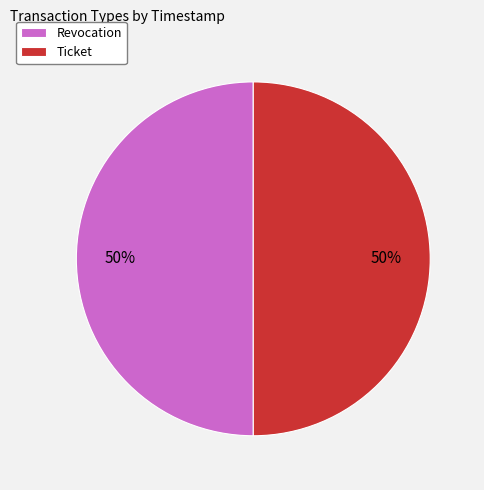

What is the ratio of the value at Revocation to the value at Ticket?

1.0